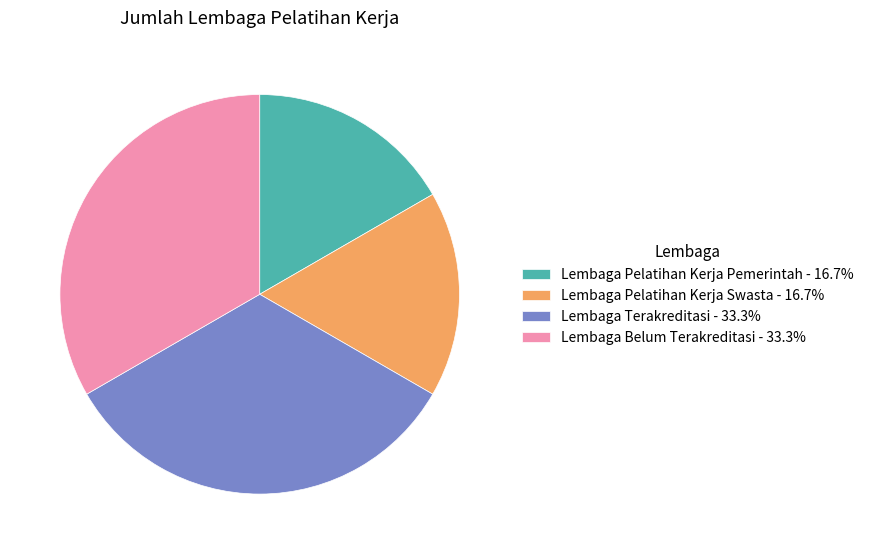

Is there a majority slice in this chart?

No